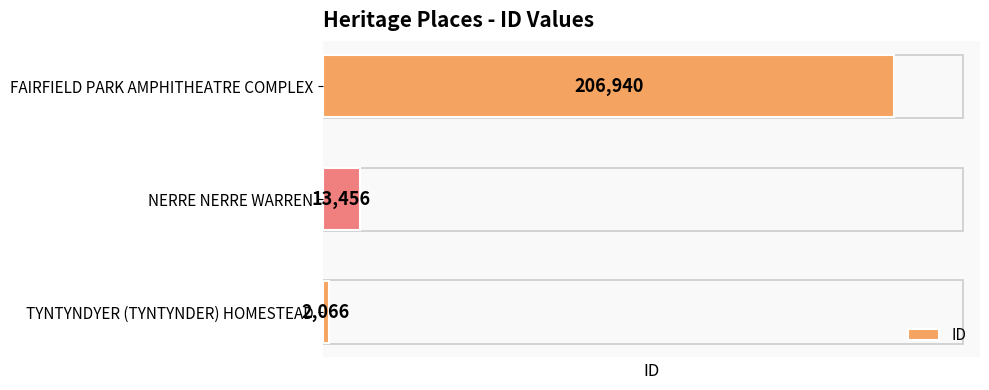

How many bars are there in total?

3